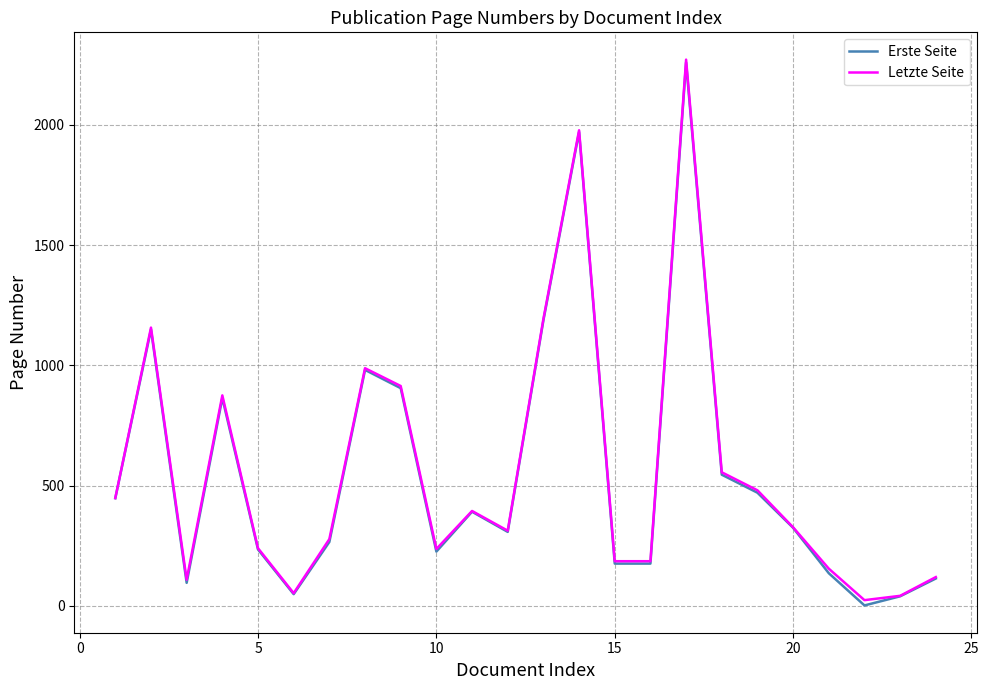

What is the highest value of the Erste Seite series?

2260